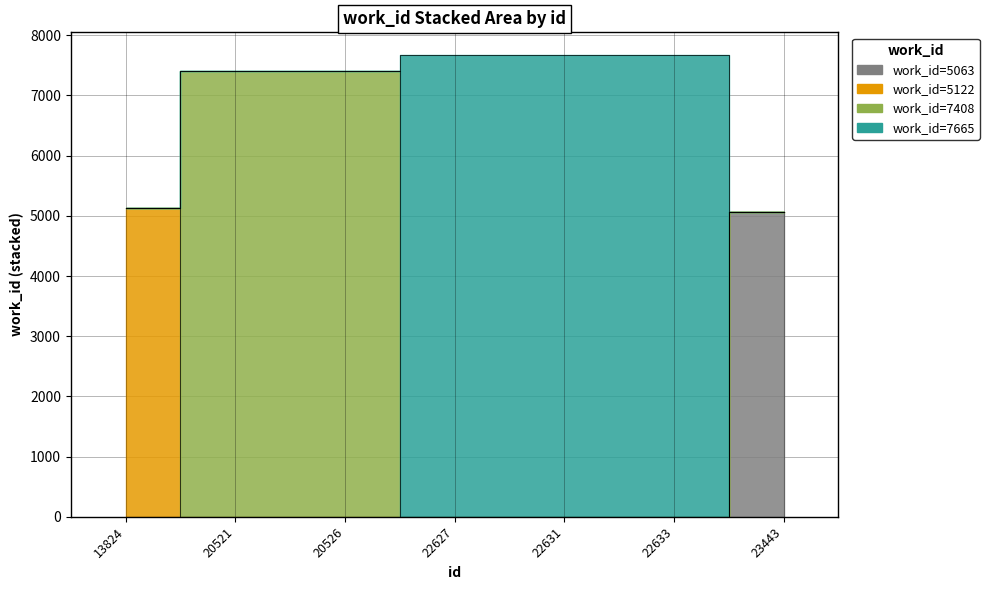

What is the value of the 1st point from the left?

5122